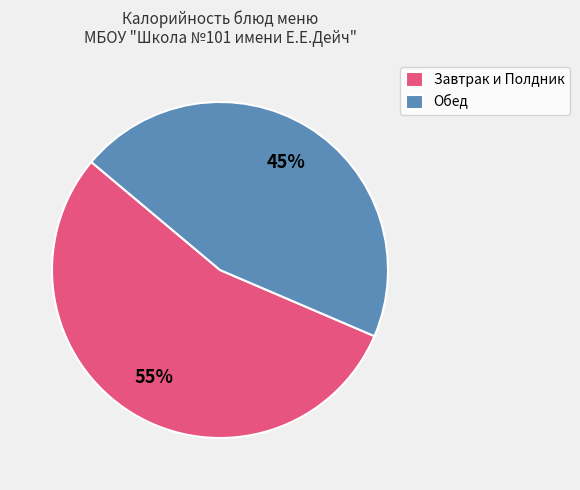

Combined, do Обед and Завтрак и Полдник account for over 50%?

Yes